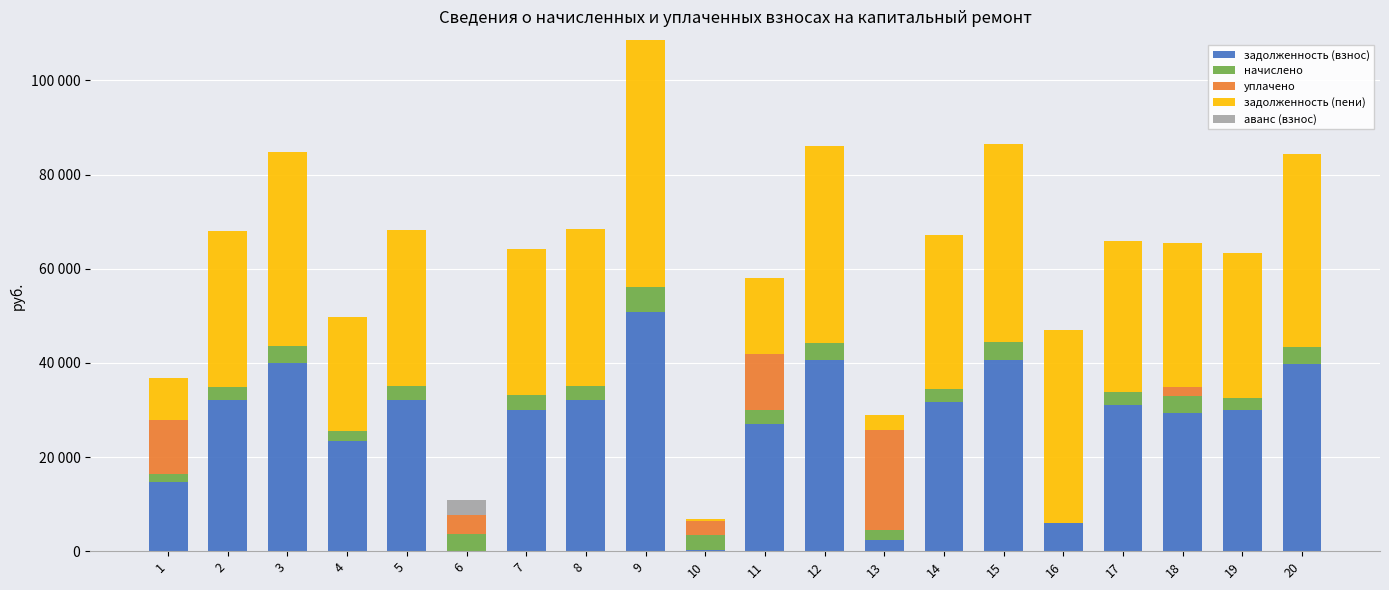

Does the chart contain stacked bars?

Yes